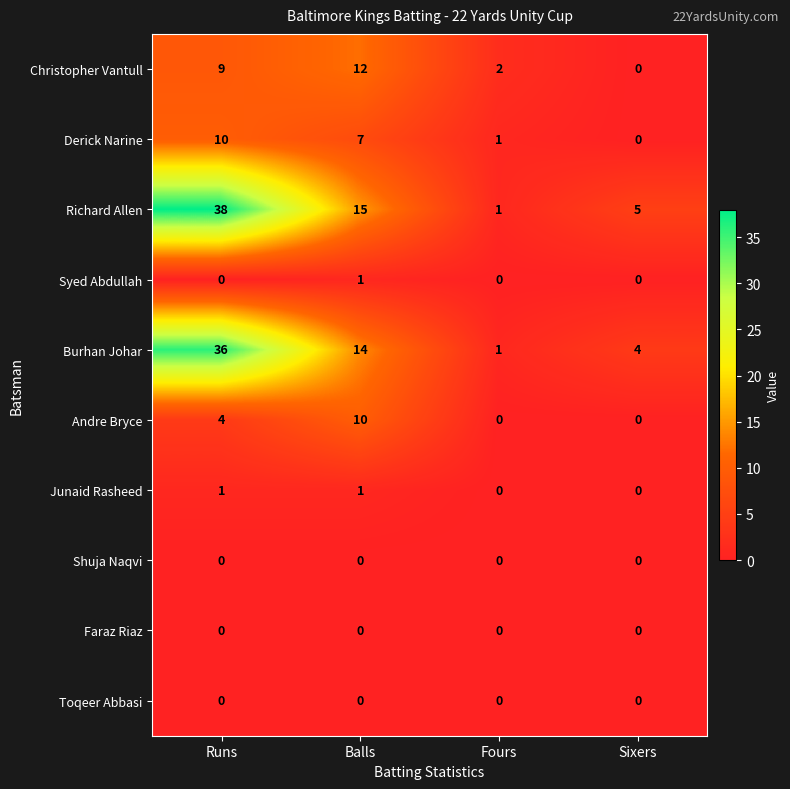

True or false: Faraz Riaz has a value of 0 at Sixers.

True